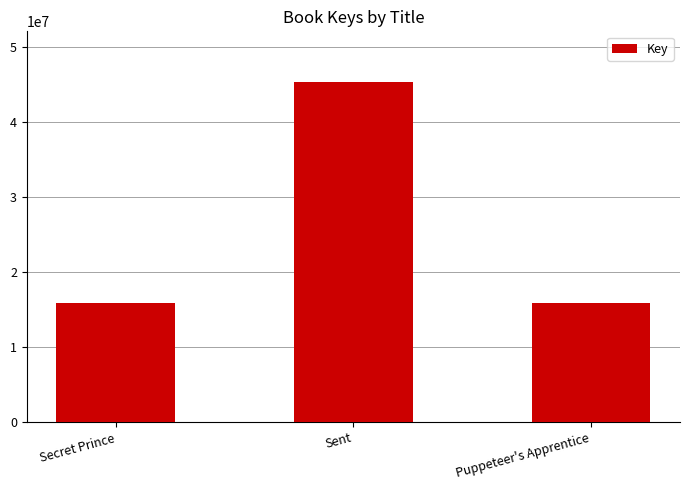

What is the label of the 1st bar from the right?

Puppeteer's Apprentice